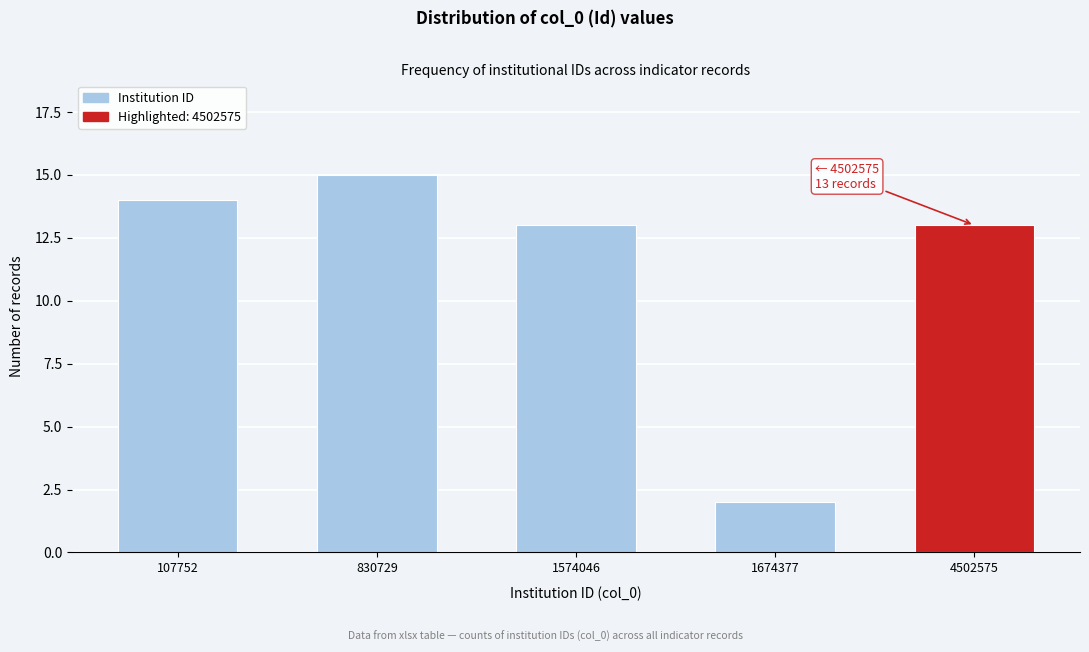

Reading left to right, transcribe all the data shown in this chart.

14	15	13	2	13